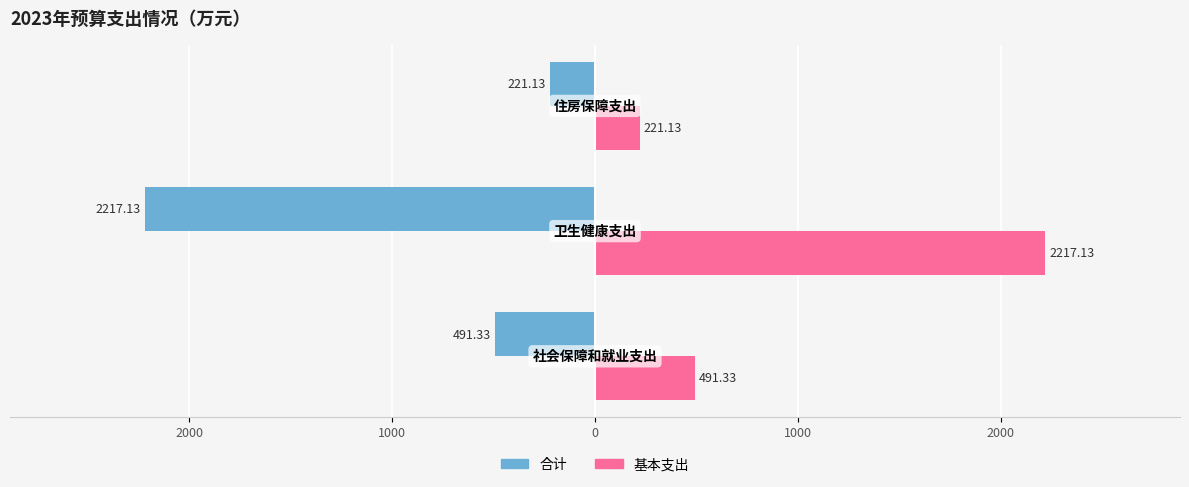

What are all the series names shown in the legend?

合计, 基本支出